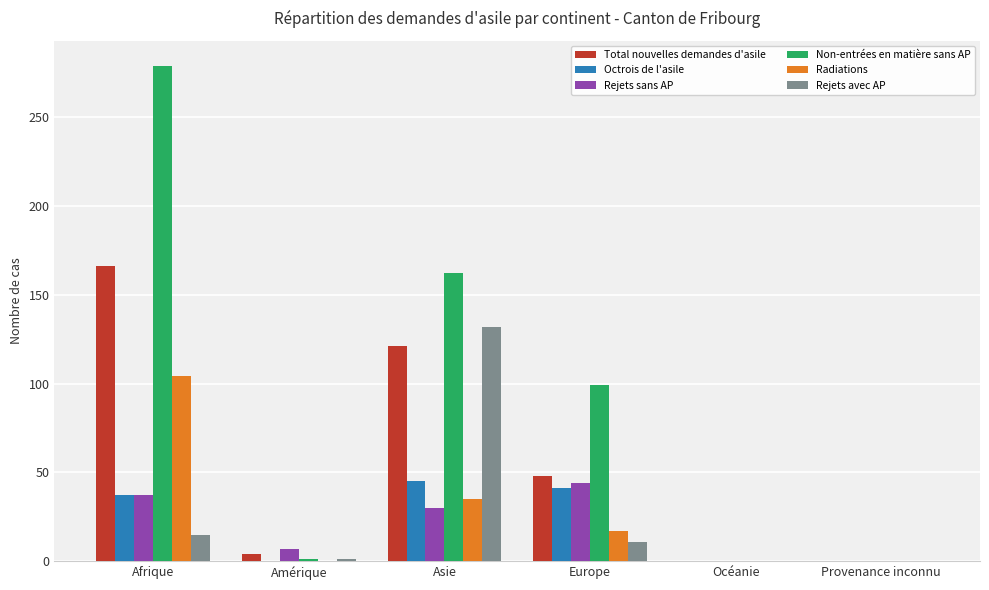

Is it true that Rejets sans AP equals 30 at Asie?

True